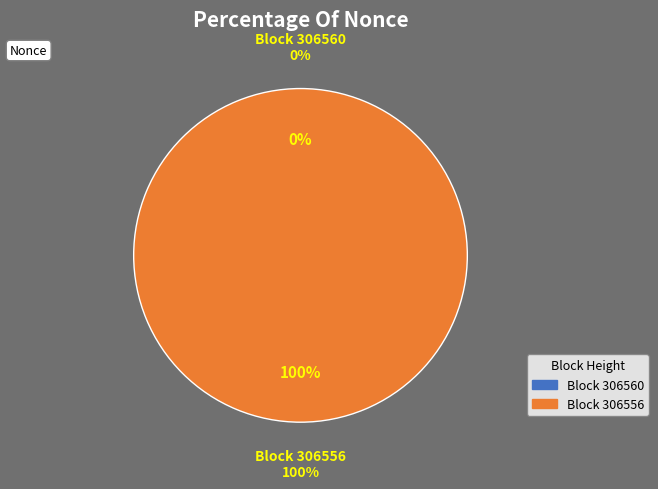

Rank the categories by value from lowest to highest.

306560, 306556